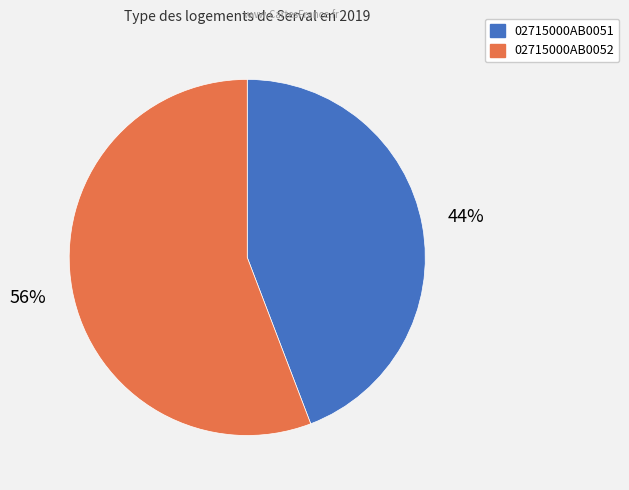

To the nearest percent, what portion does 02715000AB0051 represent?

44%